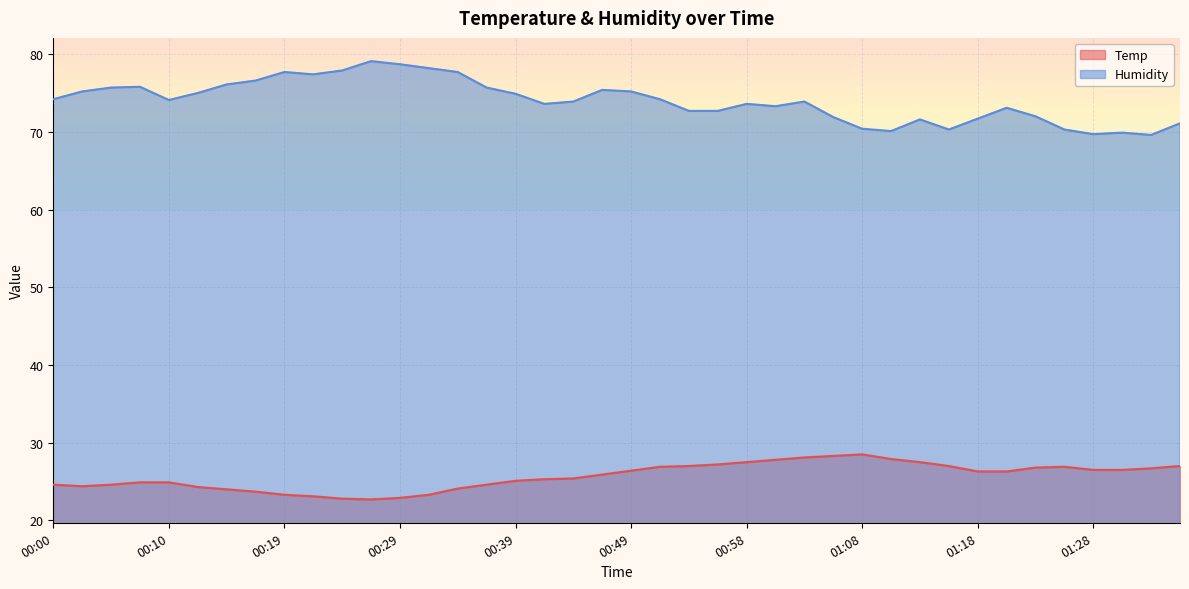

The Humidity series shows 28.7 at 00:34. True or false?

False